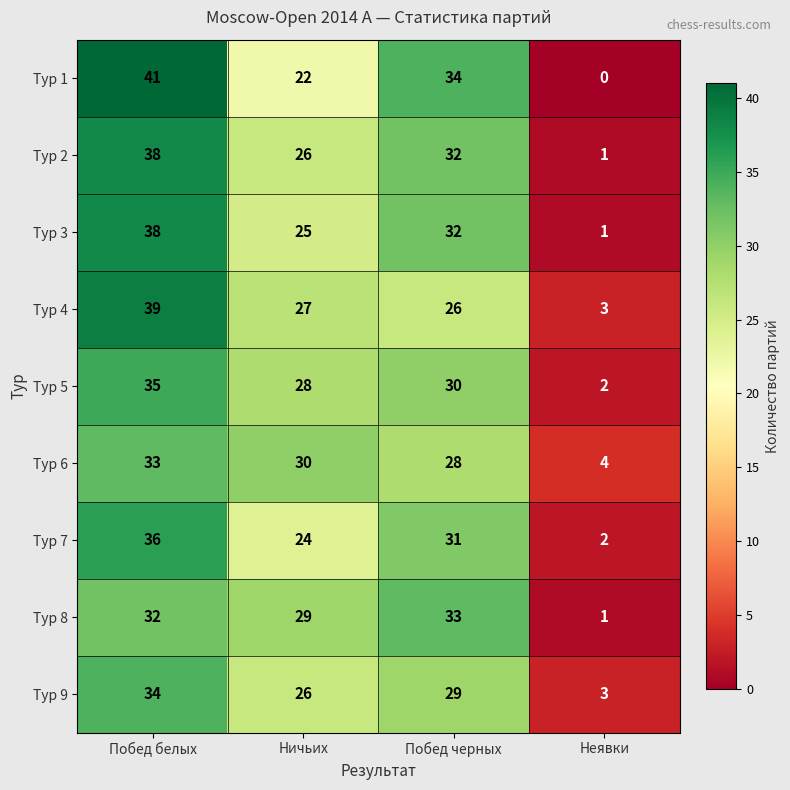

Is it true that Тур 6 equals 58 at Побед белых?

False